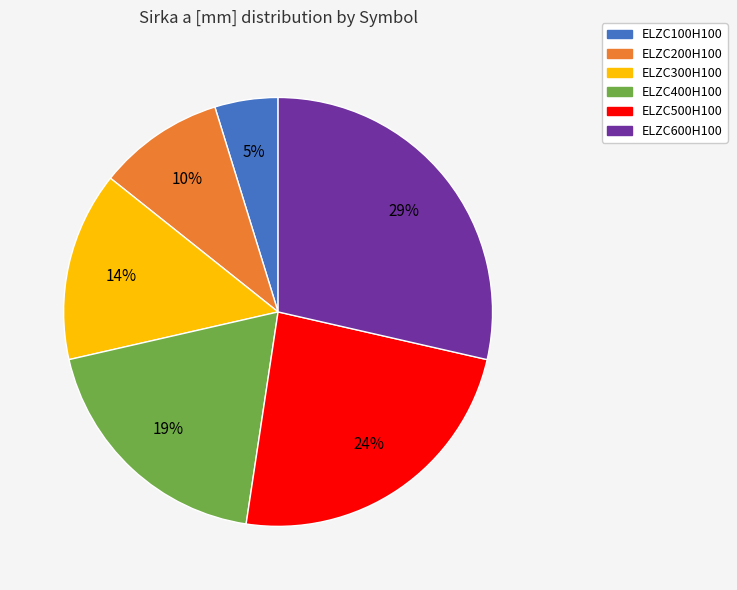

What is the ratio of the value at ELZC100H100 to the value at ELZC500H100?

0.2